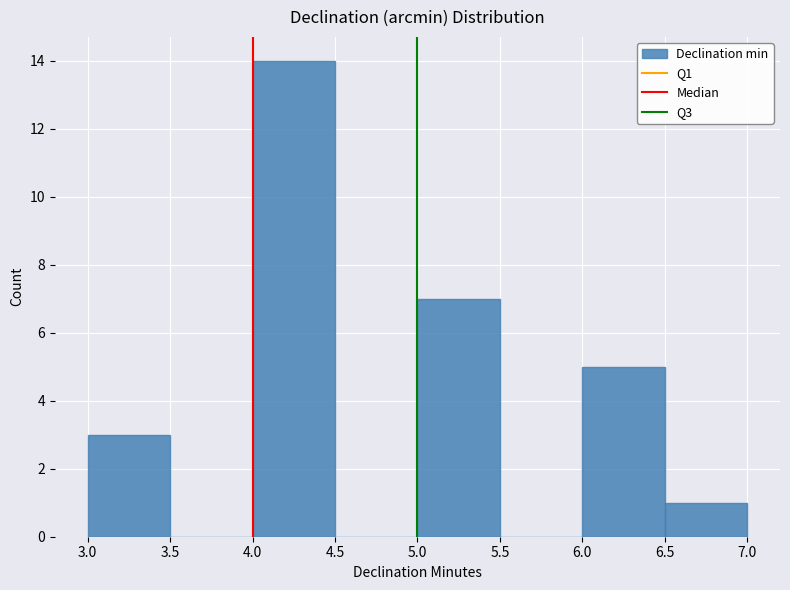

Which range on the x-axis has the tallest bar?

4.0 to 4.5